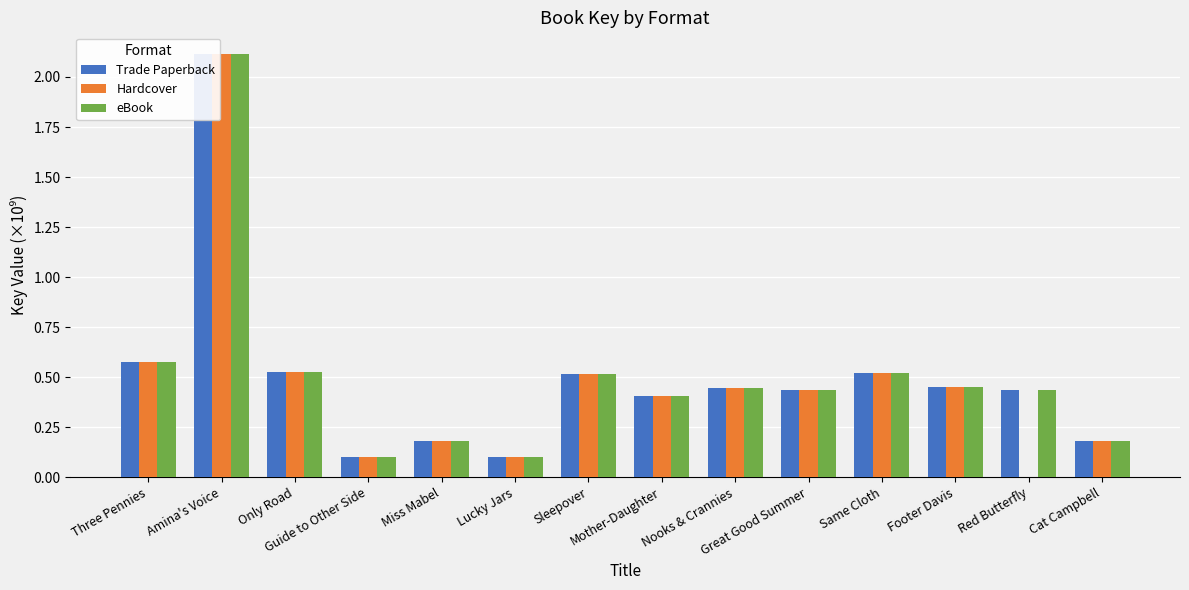

At Only Road, list the series in order from smallest to largest.

Trade Paperback, Hardcover, eBook